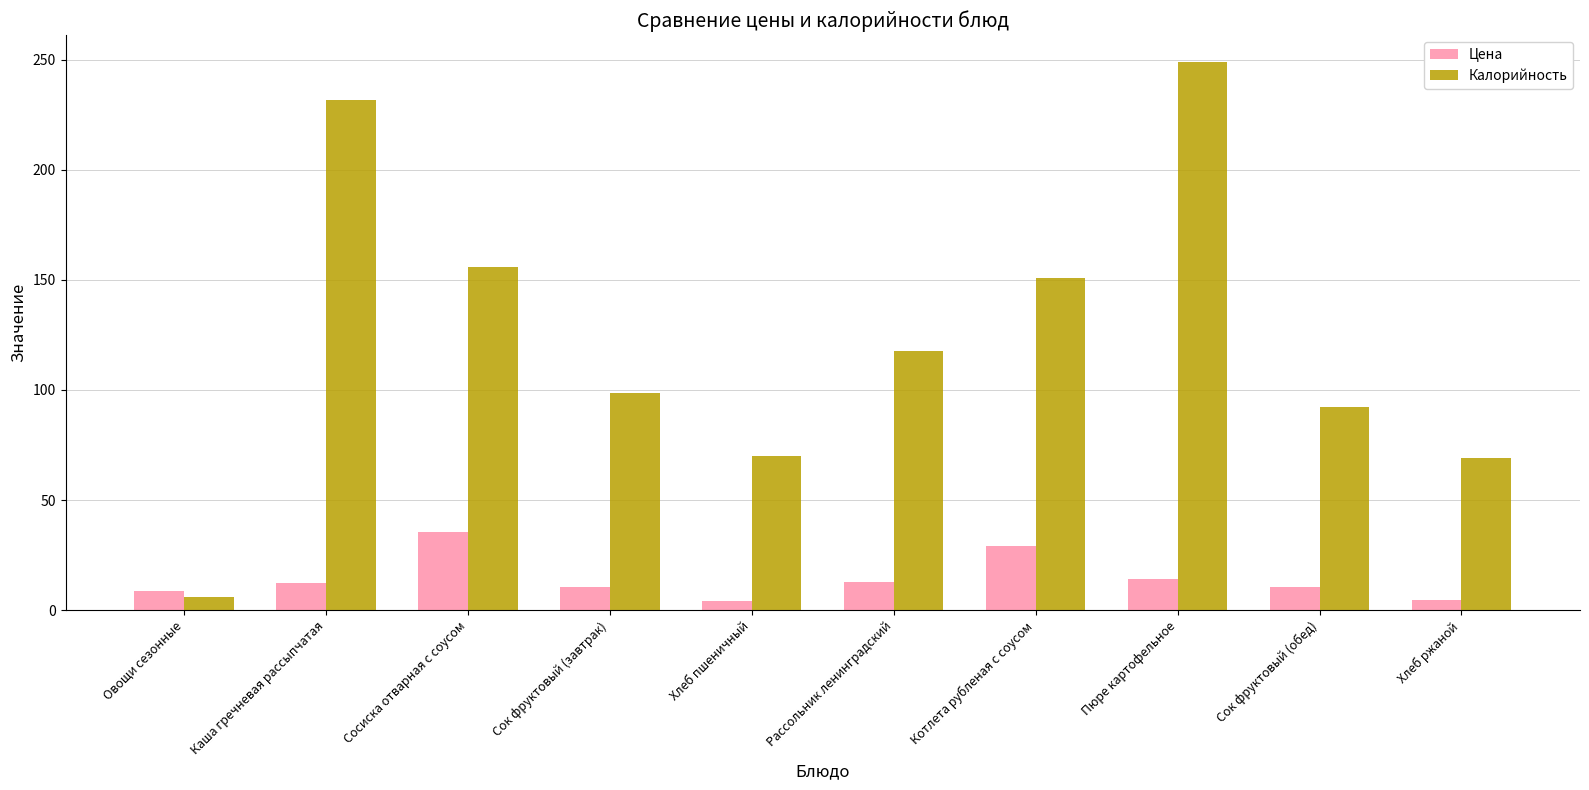

What is the sum of all Калорийность values?

1241.4